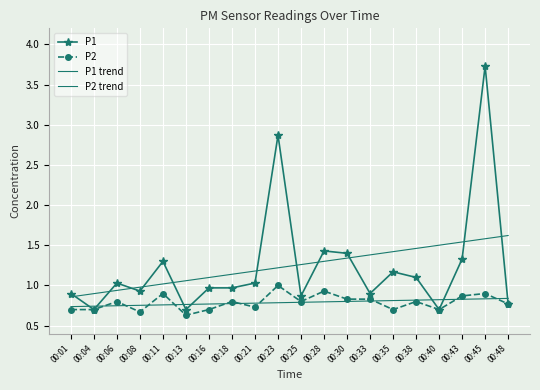

List the labels in order of P2 trend value, largest first.

00:48, 00:45, 00:43, 00:40, 00:38, 00:35, 00:33, 00:30, 00:28, 00:25, 00:23, 00:21, 00:18, 00:16, 00:13, 00:11, 00:08, 00:06, 00:04, 00:01